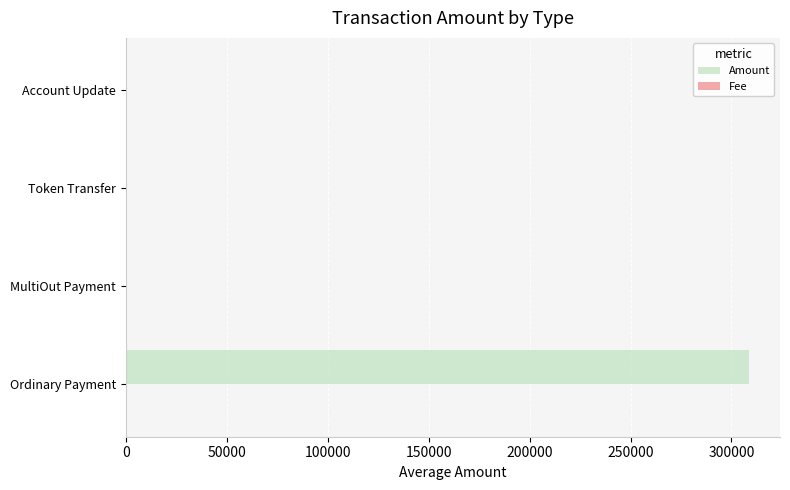

What is the sum of all Amount values?

308631.0